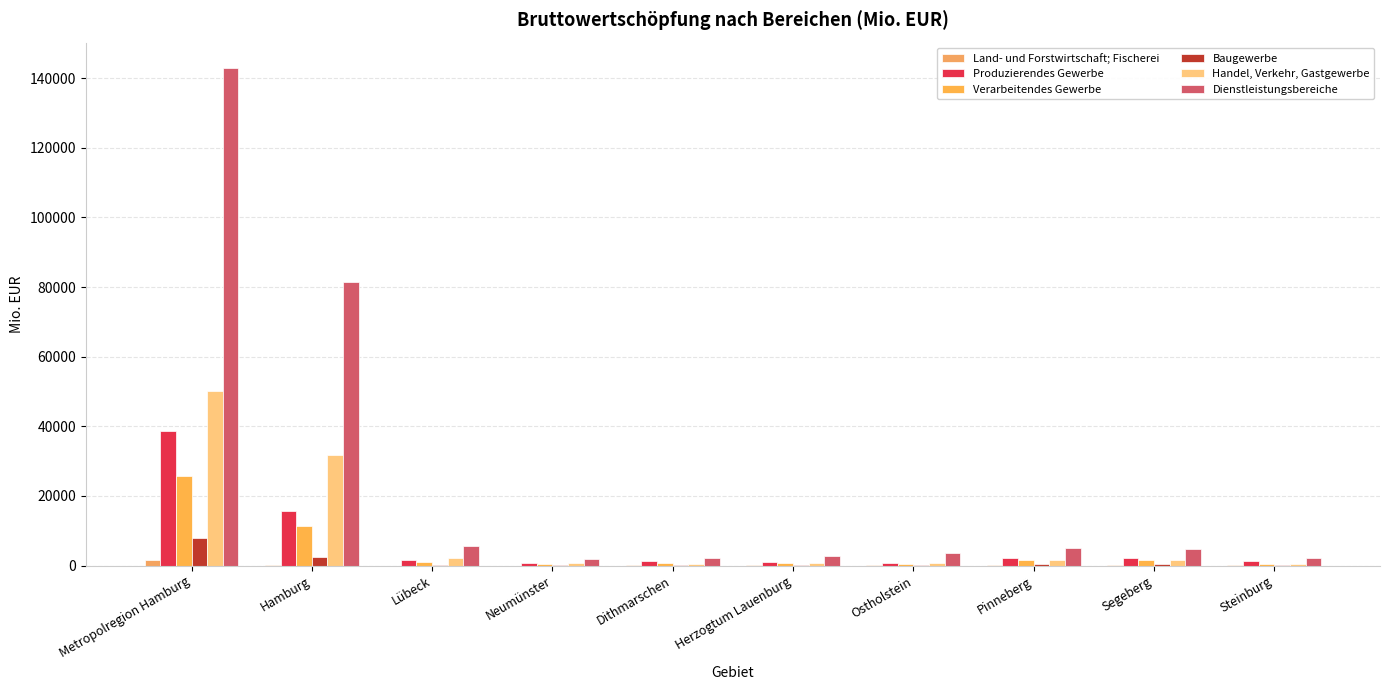

Which series has the largest total across all categories?

Dienstleistungsbereiche